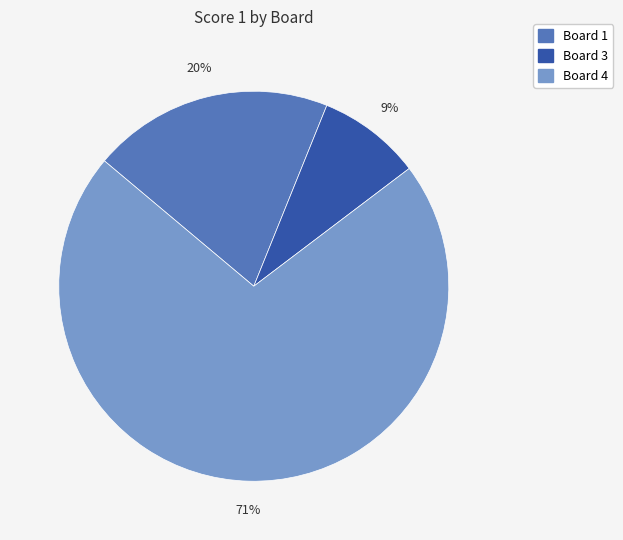

What is the ratio of the value at Board 3 to the value at Board 4?

0.1